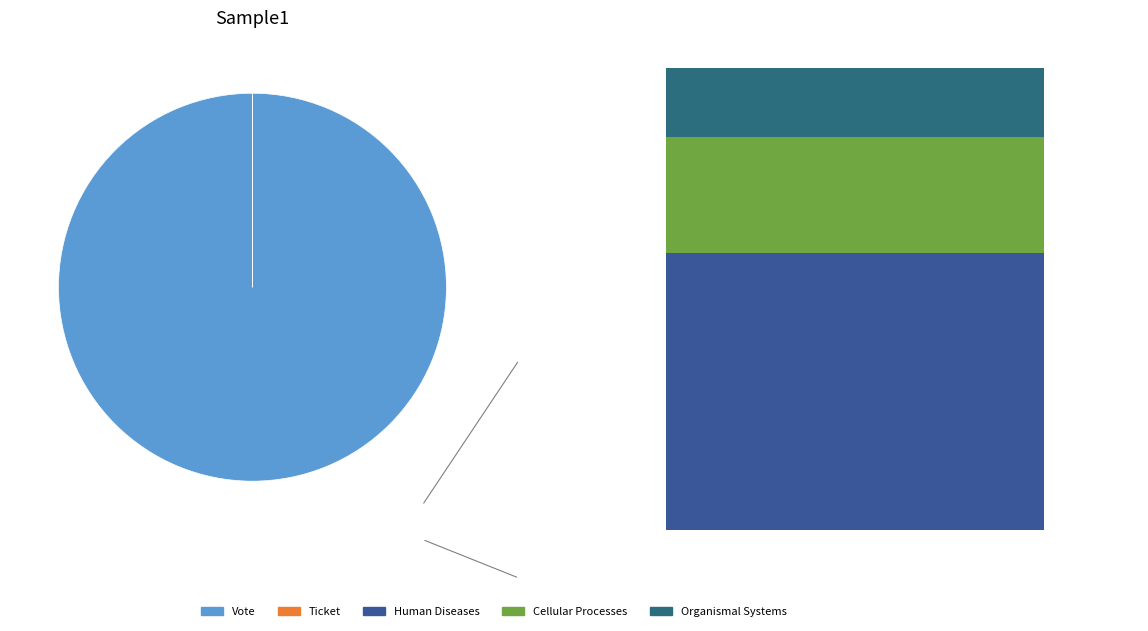

True or false: Ticket accounts for 1% of the total.

False